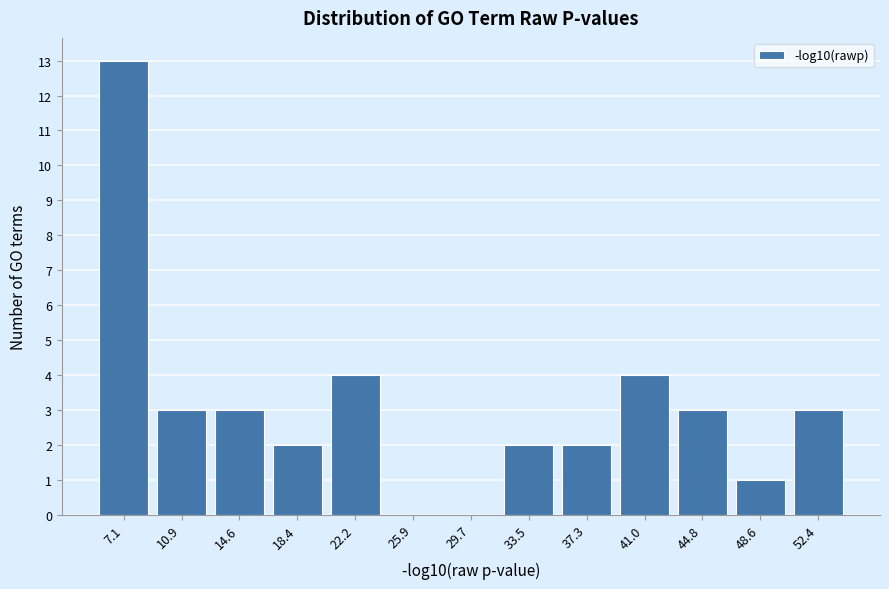

Reading left to right, what are all the values shown in this chart?

7.1=13	10.9=3	14.6=3	18.4=2	22.2=4	25.9=0	29.7=0	33.5=2	37.3=2	41.0=4	44.8=3	48.6=1	52.4=3